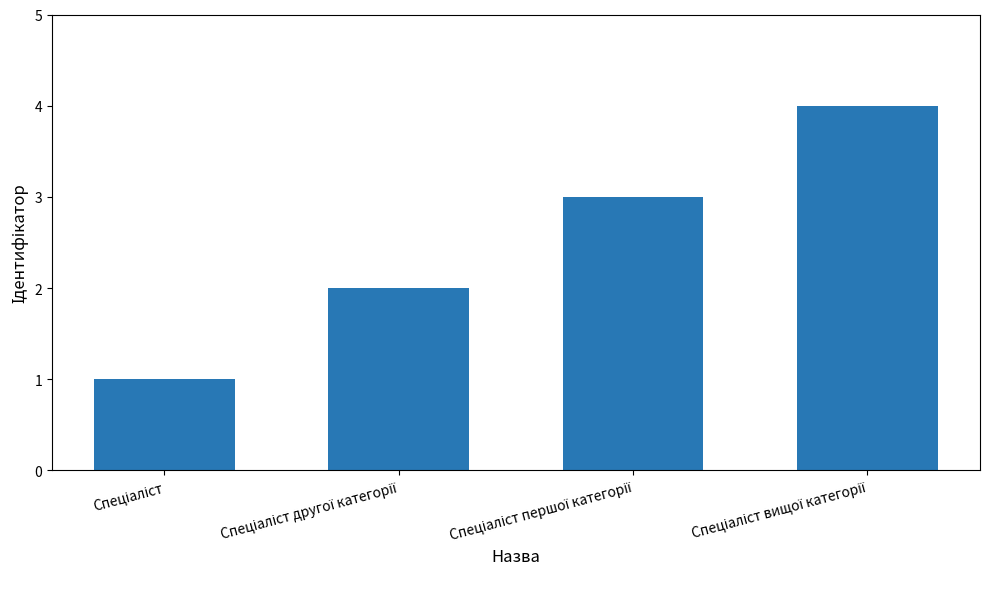

What is the sum of all values?

10